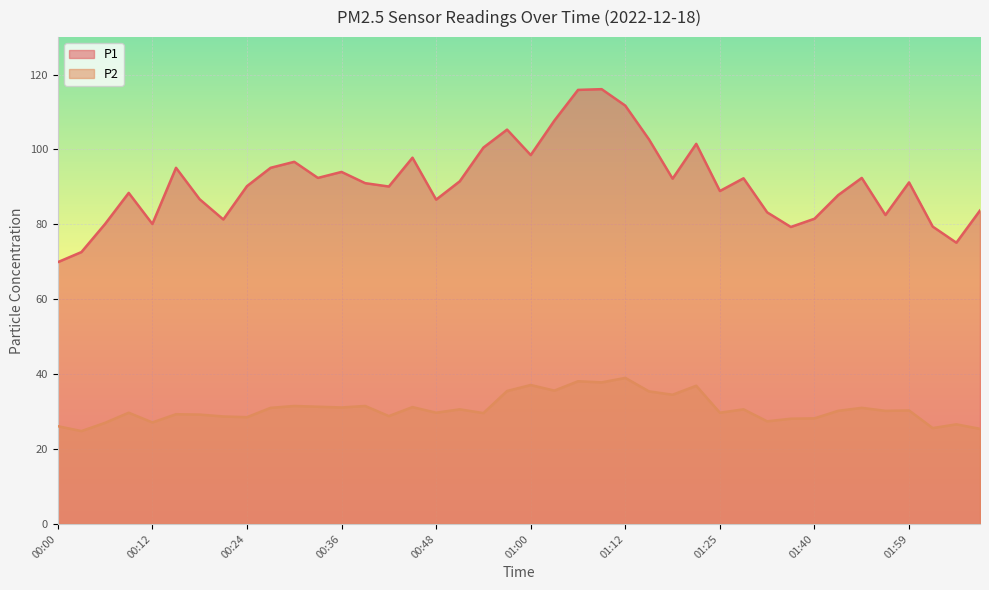

Is the value of P2 at 00:33 greater than the value of P1 at 00:09?

No